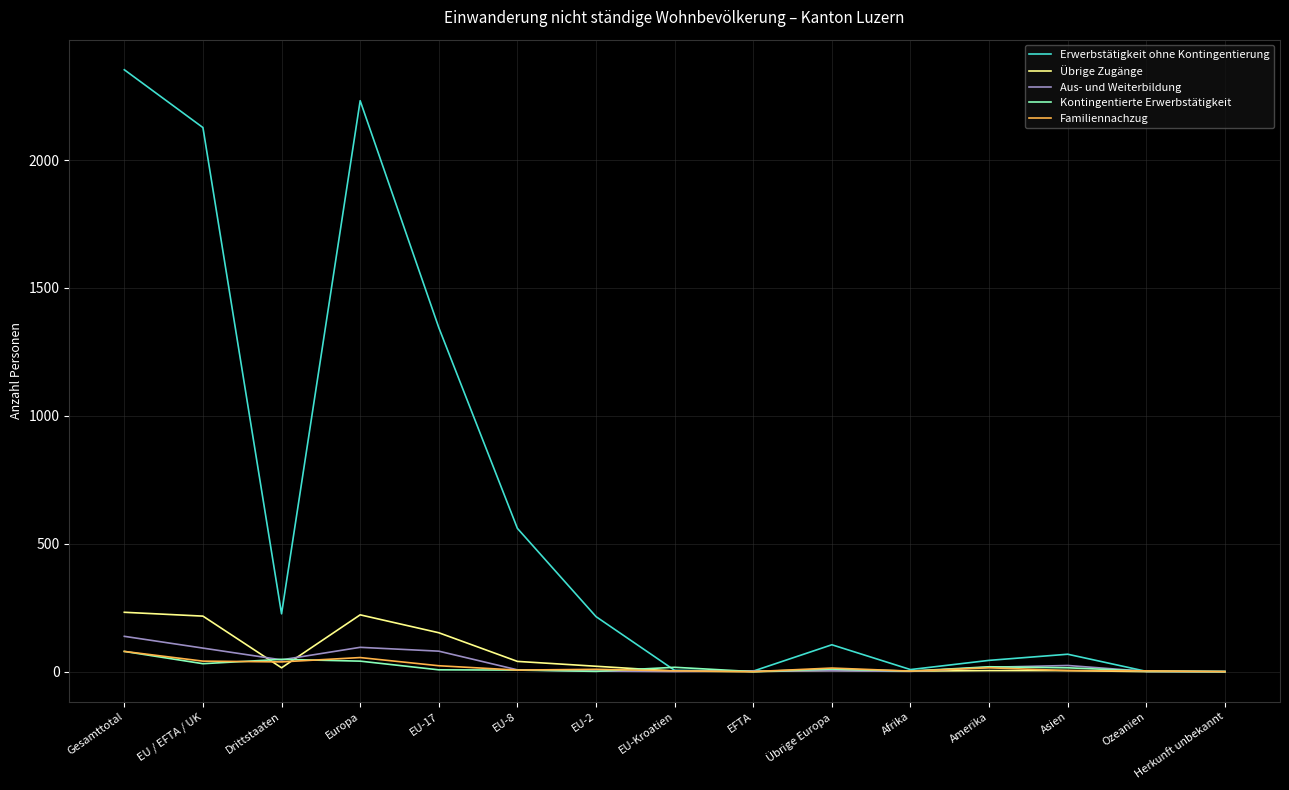

Which series changed the most between EU-8 and EU-2?

Erwerbstätigkeit ohne Kontingentierung